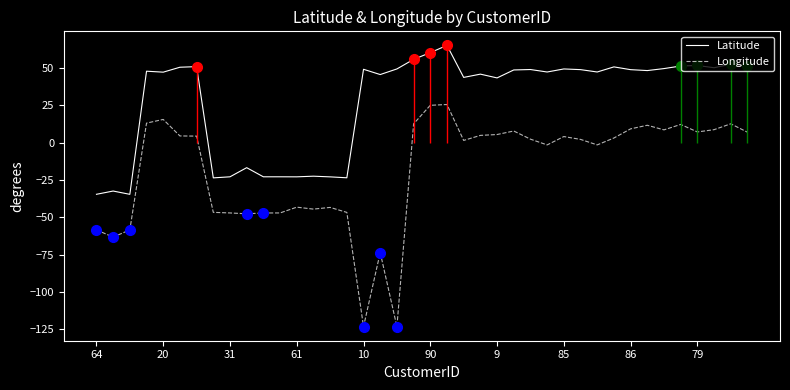

What is the difference between the maximum and minimum values in the Longitude series?

148.6